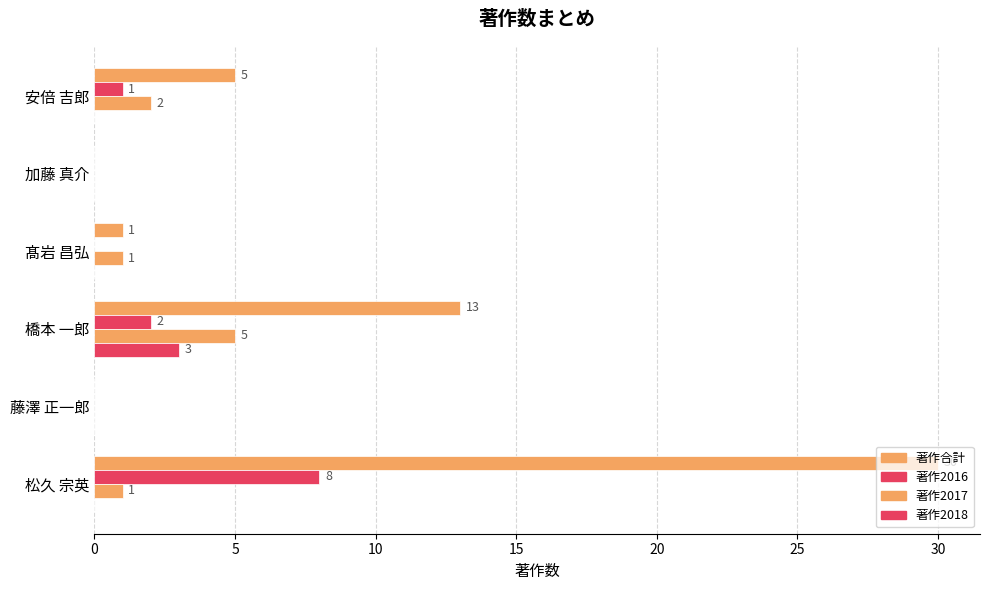

How many positive values does the 著作合計 series have?

4